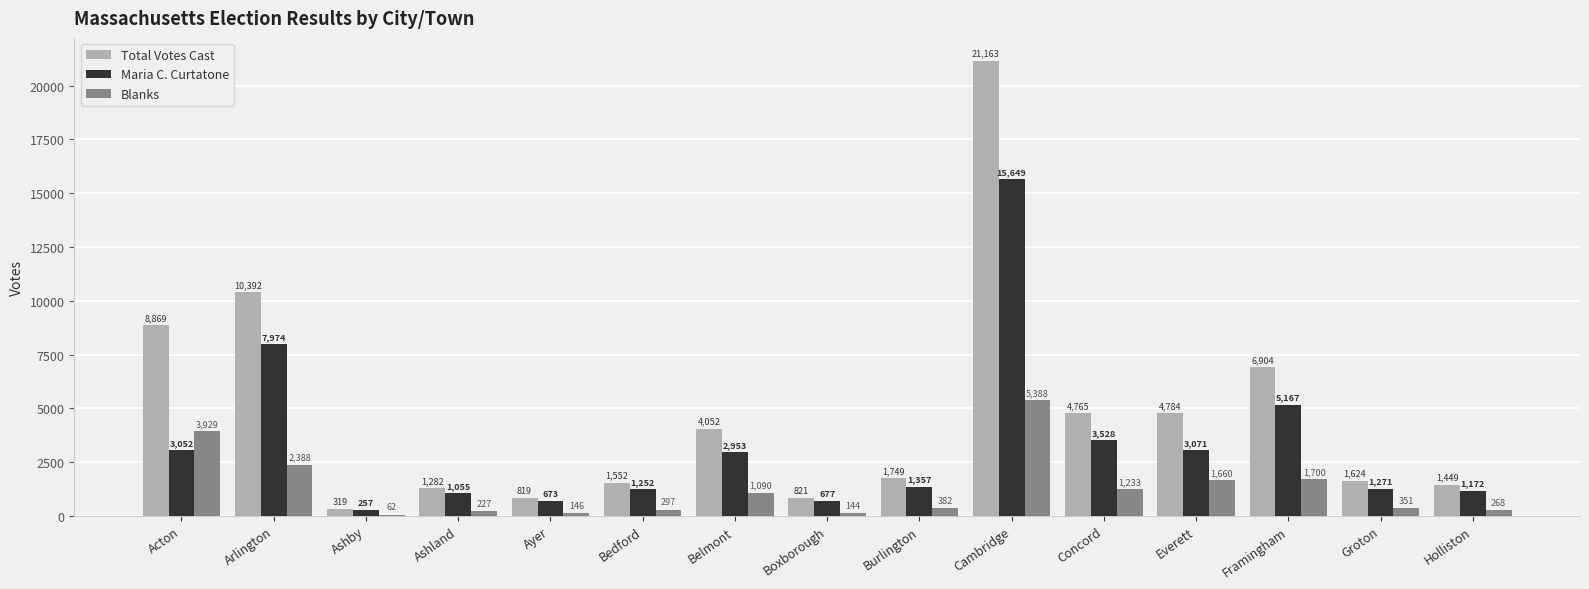

What is the sum of the Total Votes Cast values at Belmont and Framingham?

10956